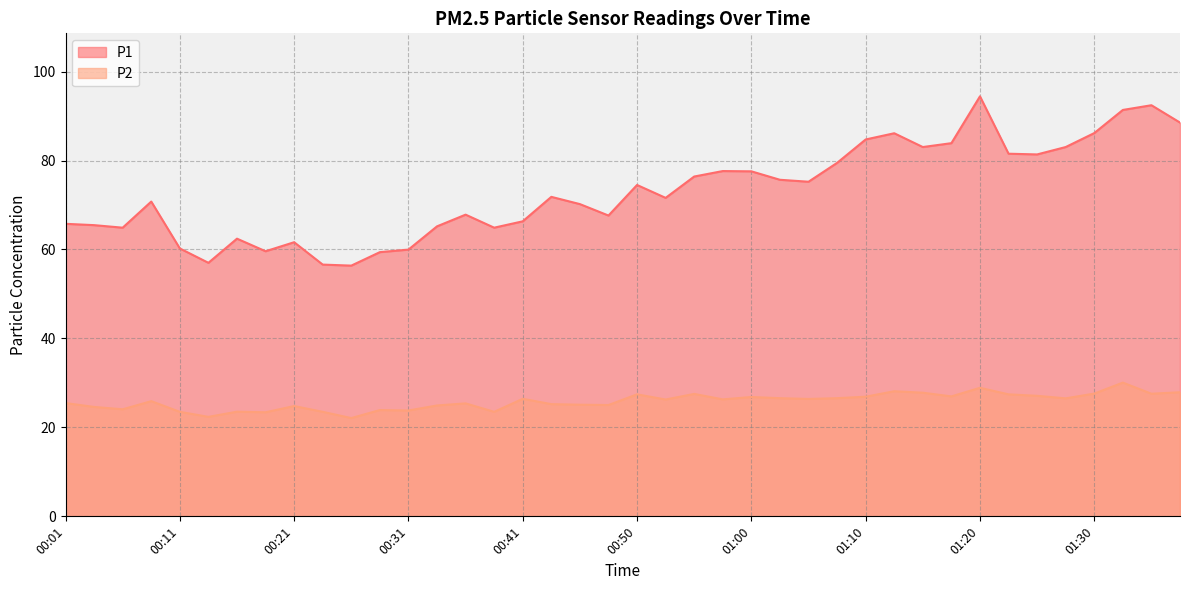

Which series has the largest total across all categories?

P1